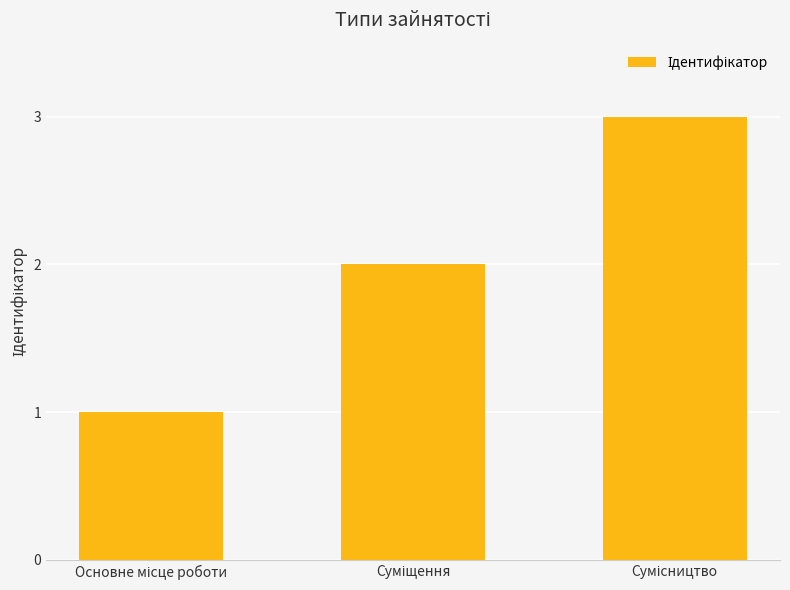

What is the sum of all values?

6